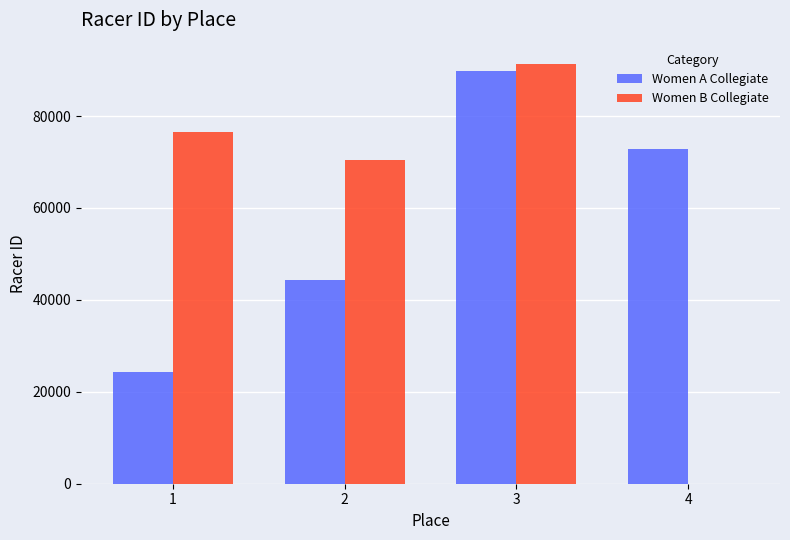

Does the chart contain stacked bars?

No